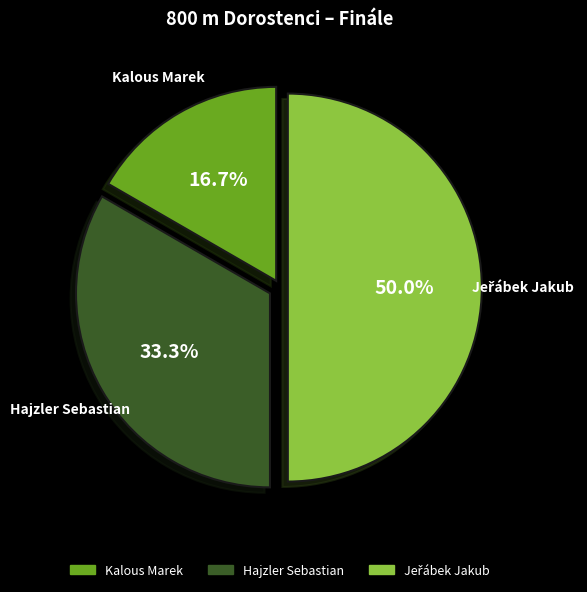

What percentage is NOT represented by Kalous Marek?

83.3%